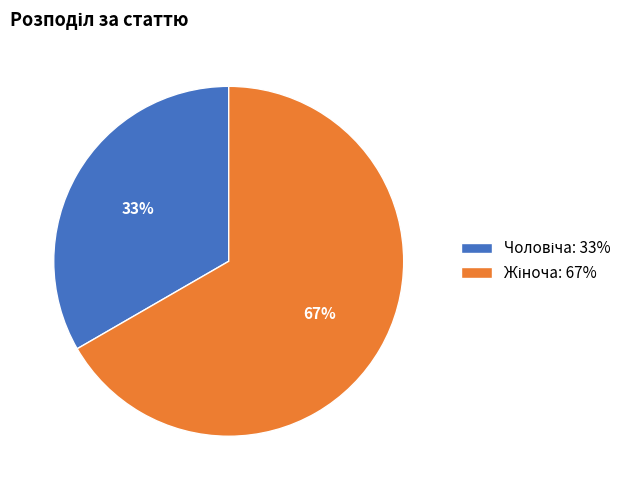

Is there any slice that represents more than half of the pie?

Yes